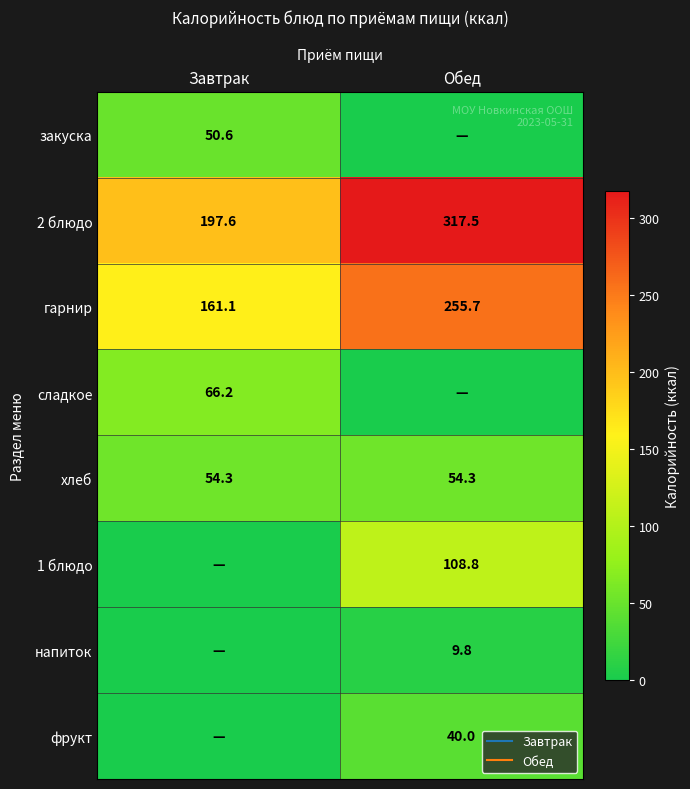

At which label does напиток first exceed 9?

Обед